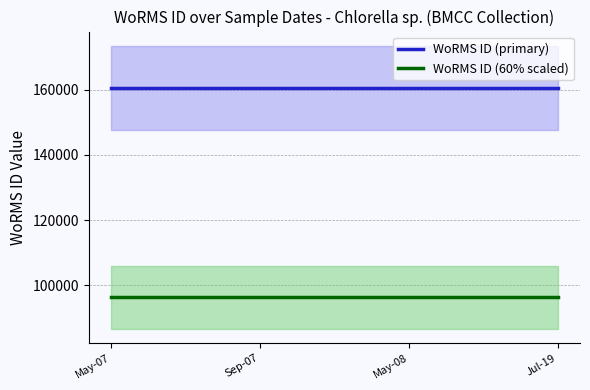

What is the lowest value of the WoRMS ID (primary) series?

160576.0